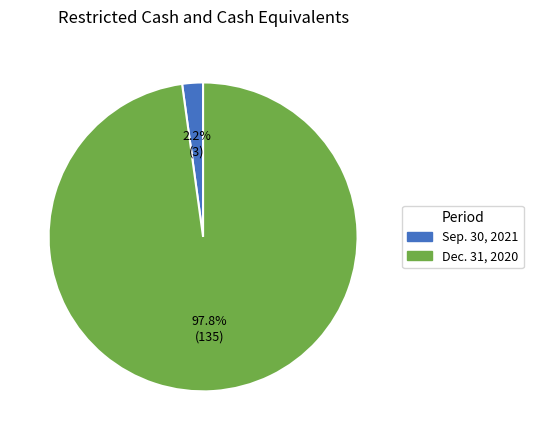

To the nearest percent, what is the difference between the largest and smallest slice percentages?

96%